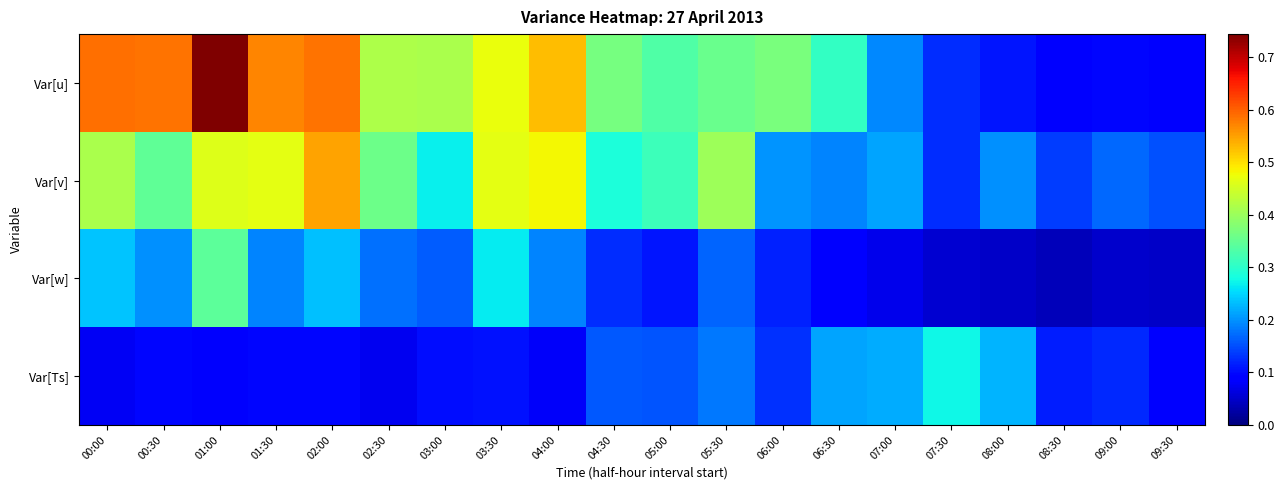

Rank the series by their maximum value, from highest to lowest.

Var[u], Var[v], Var[w], Var[Ts]